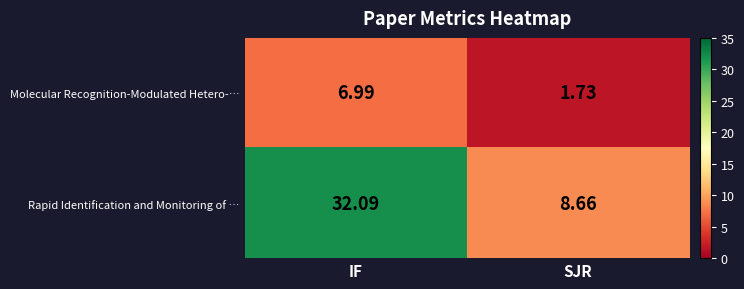

Rank the series by their average value, from highest to lowest.

Rapid Identification and Monitoring of …, Molecular Recognition-Modulated Hetero-…